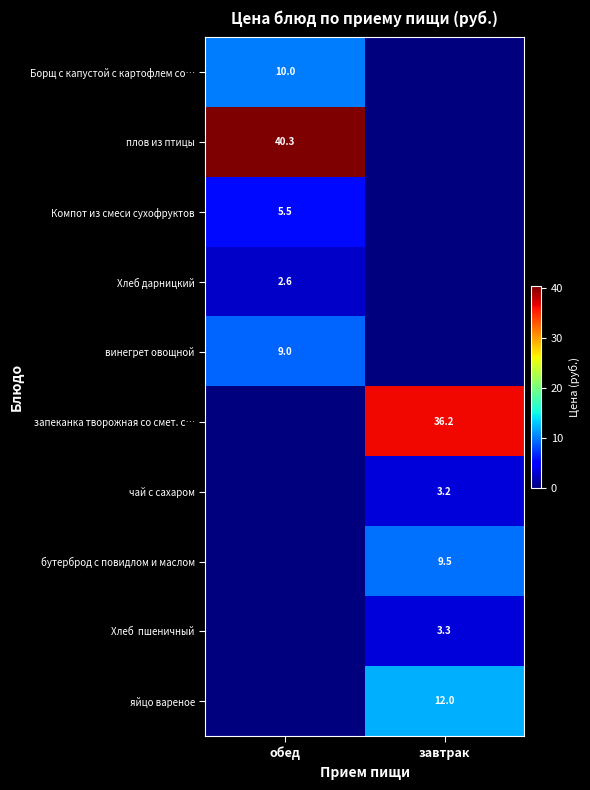

What is the total value across all series at завтрак?

64.2